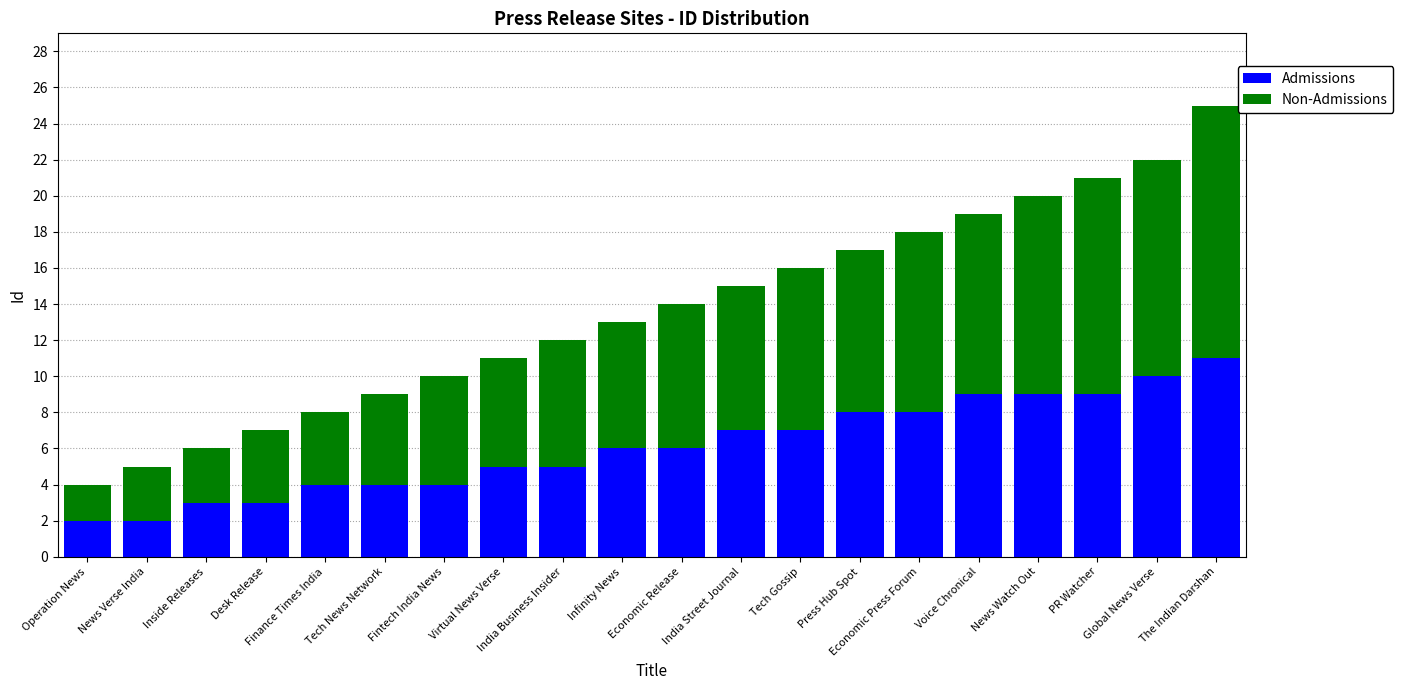

What is the average value of the Admissions series?

6